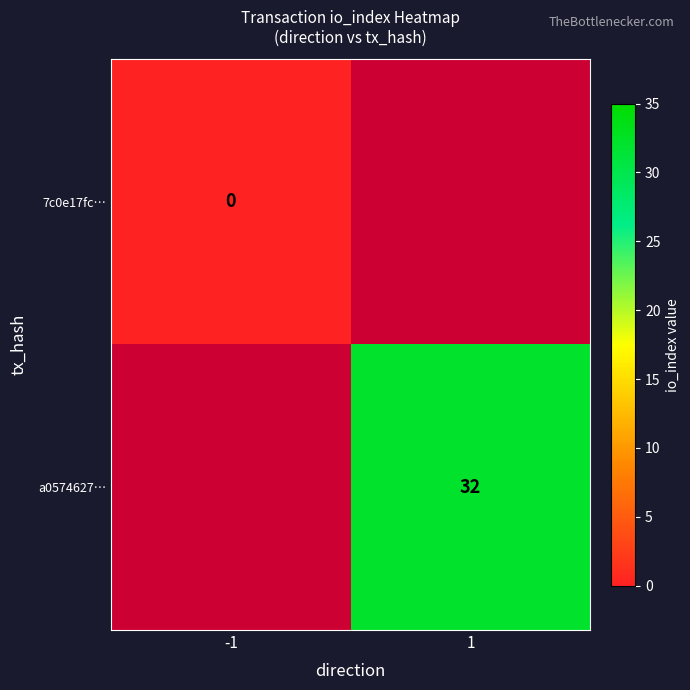

Is the value of 7c0e17fc… at -1 greater than the value of a0574627… at 1?

No